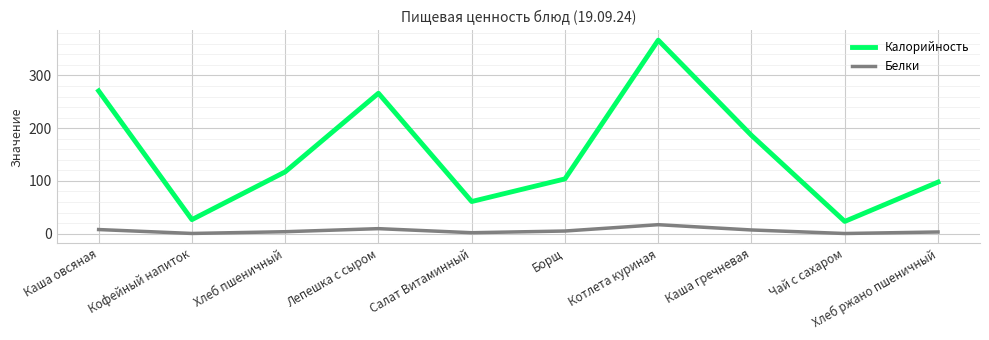

Between Хлеб пшеничный and Чай с сахаром, which series saw the biggest shift?

Калорийность